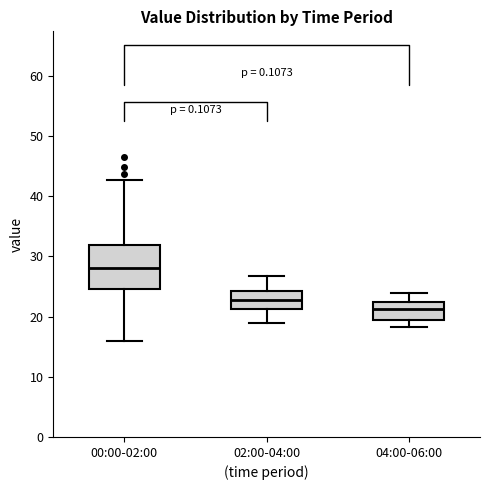

Reading left to right, read every box against the y-axis: the position of its median line, the range the box covers, and the ends of its whiskers. The values are not printed on the chart, so give them approximately, as read against the axis.

00:00-02:00: median 28, box 25 to 32, whiskers 16 to 43
02:00-04:00: median 23, box 21 to 24, whiskers 19 to 27
04:00-06:00: median 21, box 19 to 22, whiskers 18 to 24